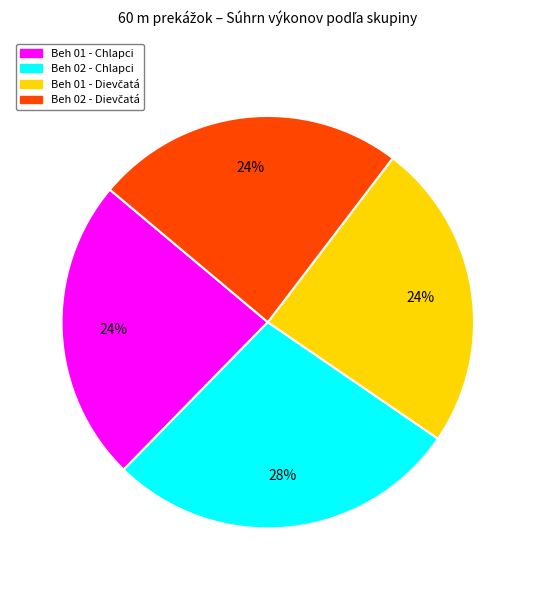

How many segments does this pie chart have?

4